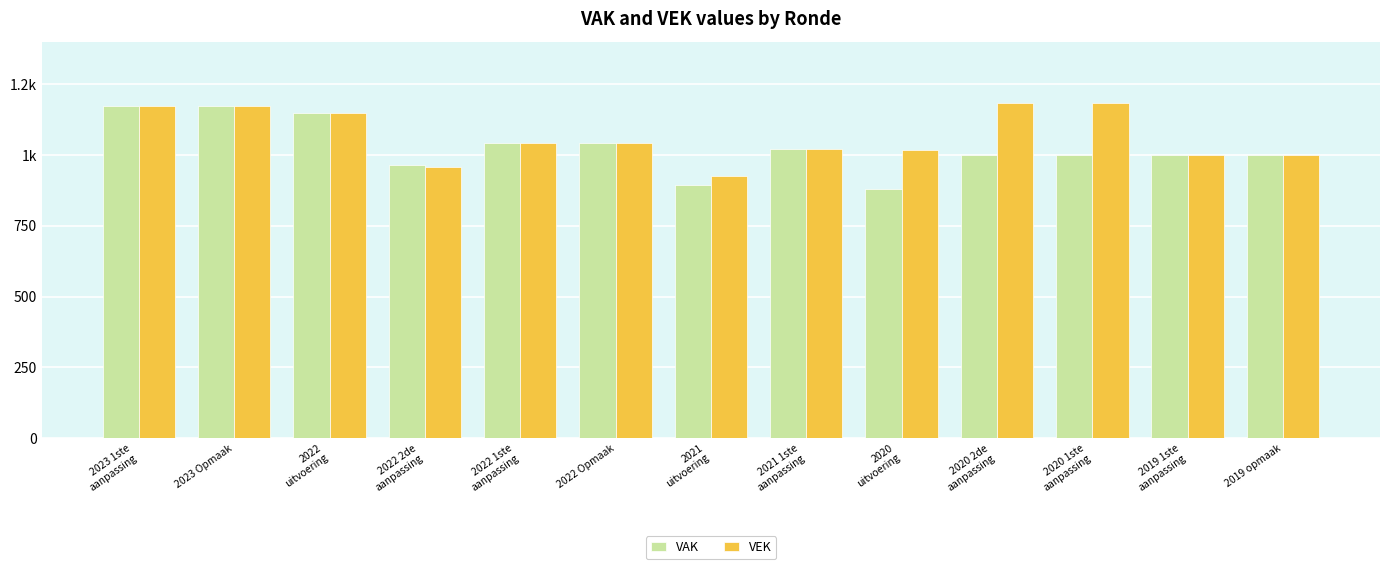

What is the minimum value shown in the chart?

880